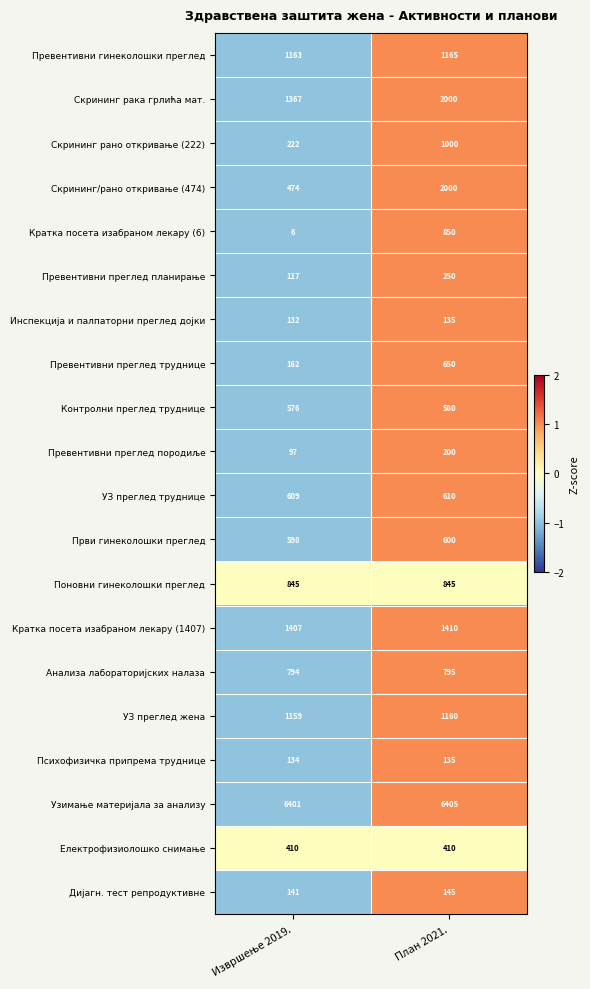

True or false: Контролни преглед труднице has a value of 580 at План 2021..

True